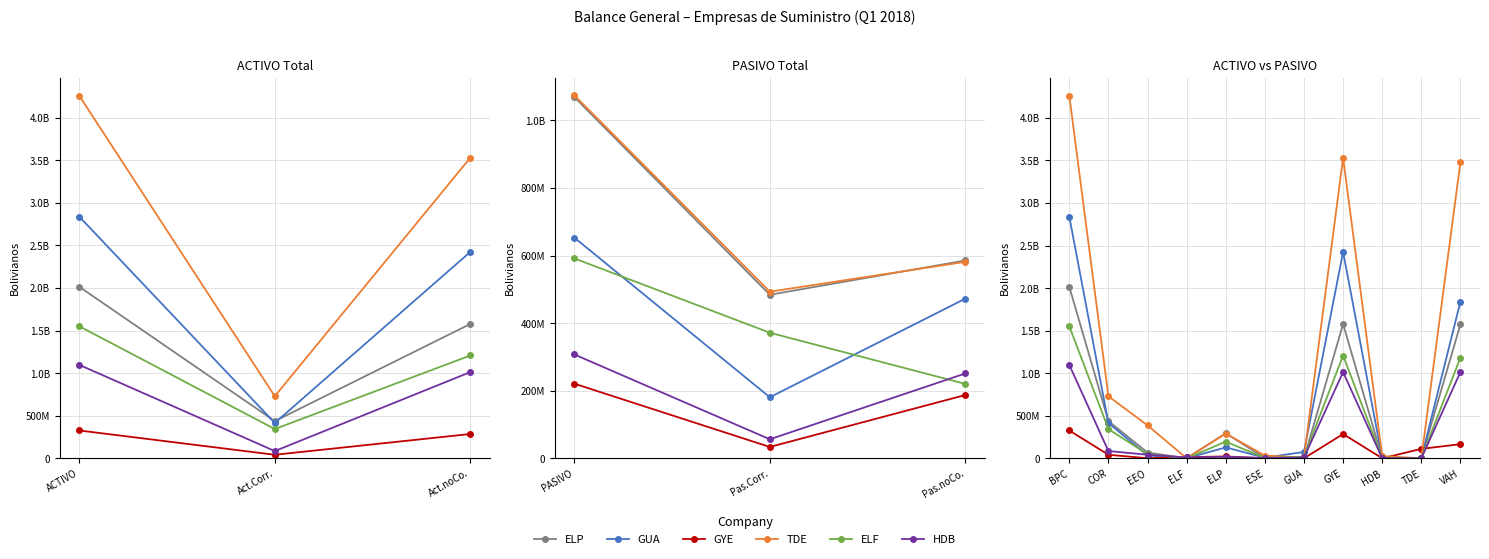

How many lines are shown in the chart?

6